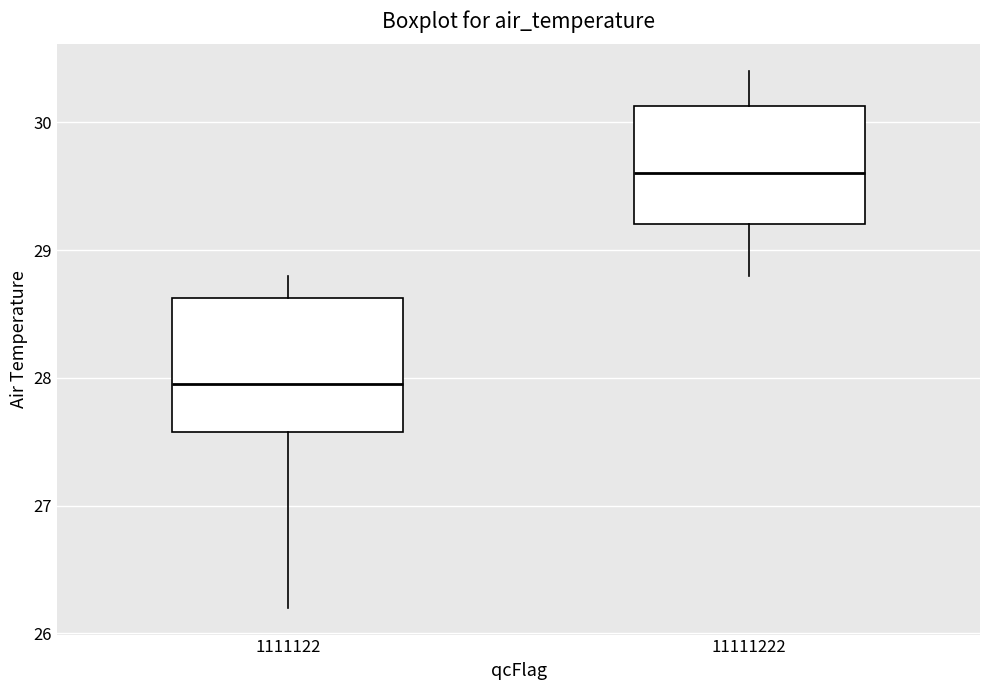

Where is the upper edge of the box at x = 11111222 on the y-axis? The values are not printed on the chart, so give them approximately, as read against the axis.

30.1